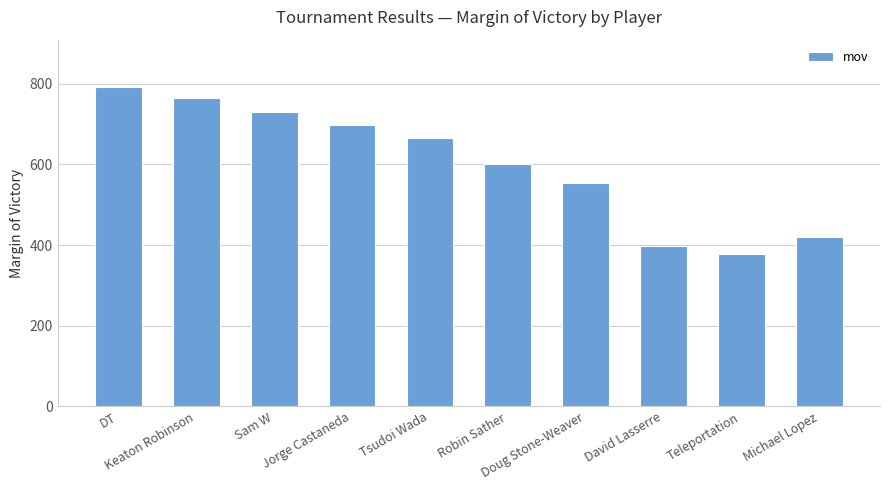

What is the difference between the maximum and minimum values?

412